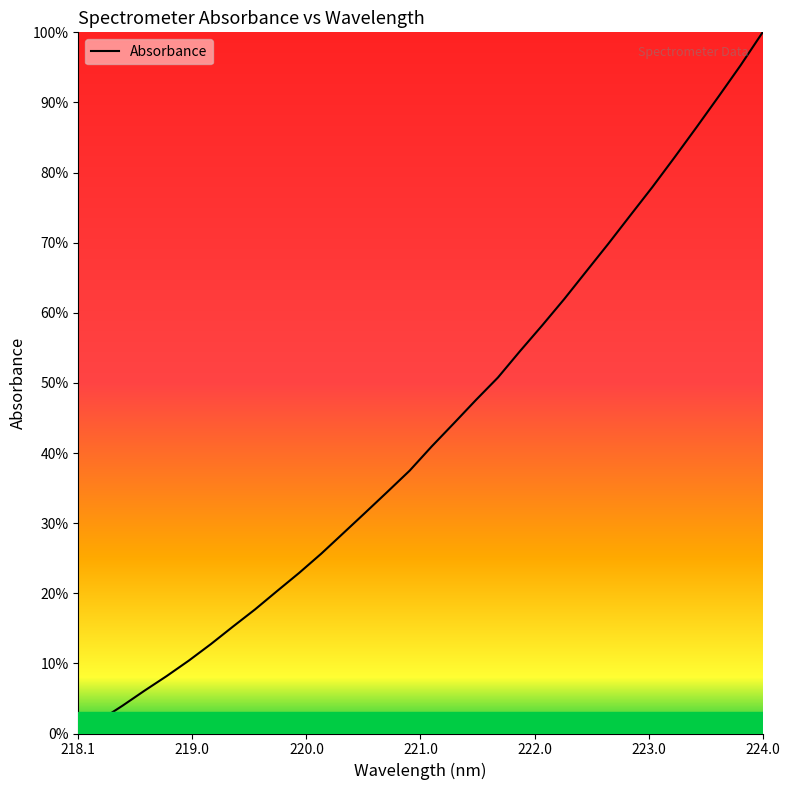

What is the maximum value shown in the chart?

100.0